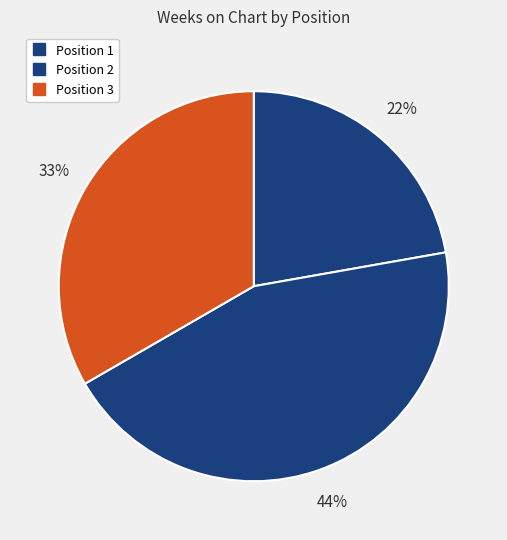

What is the ratio of the value at Position 3 to the value at Position 2?

0.8